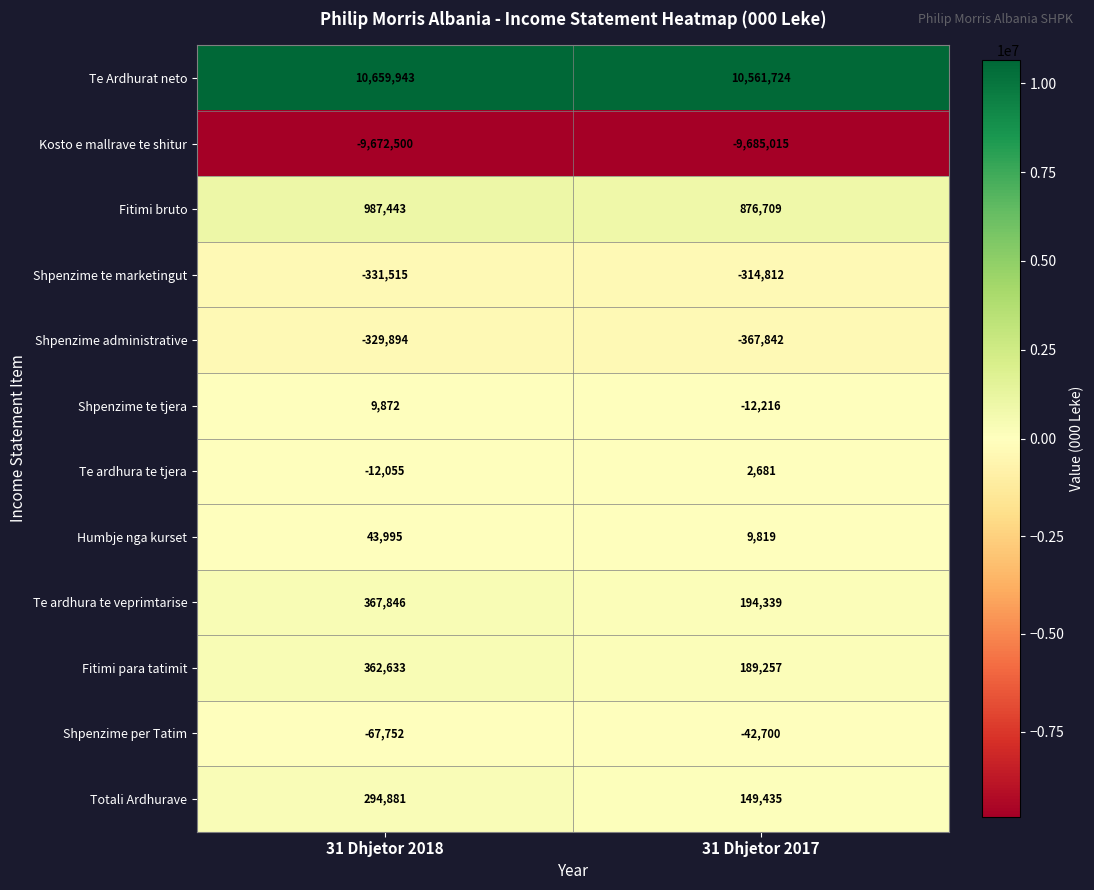

What is the difference between the Te ardhura te veprimtarise values at 31 Dhjetor 2018 and 31 Dhjetor 2017?

173507